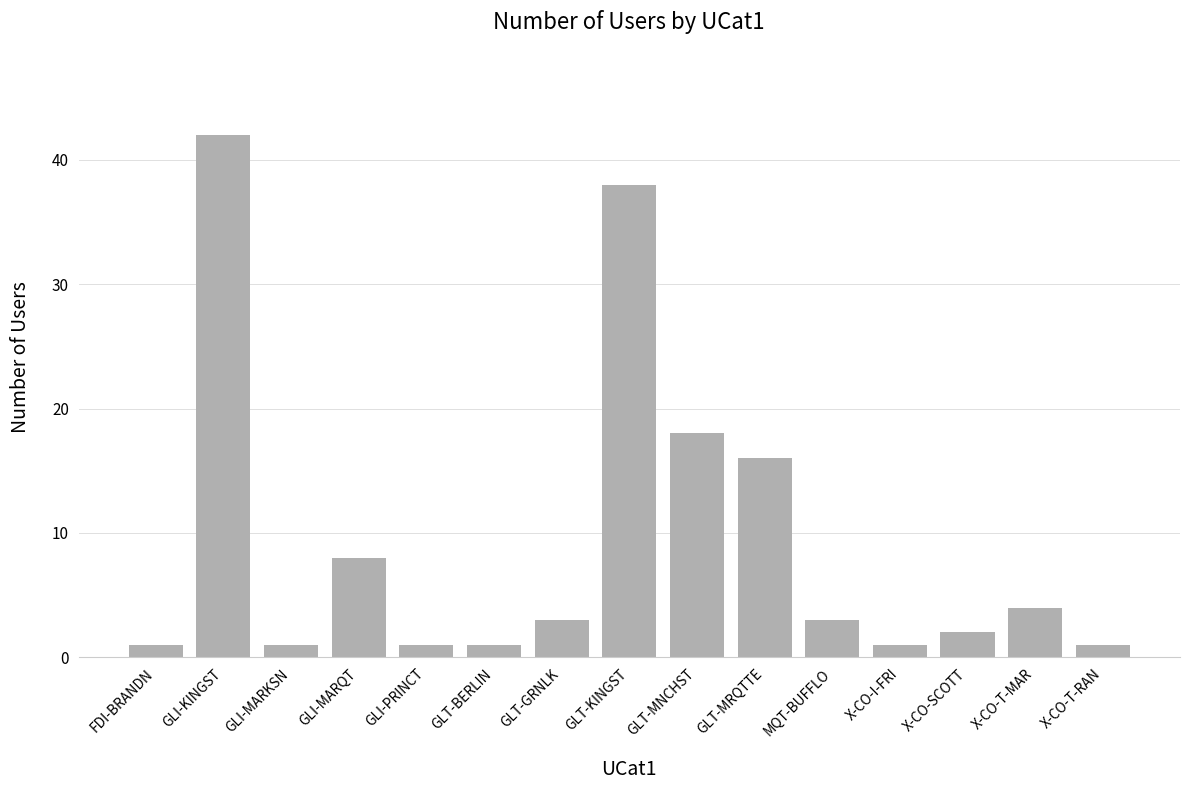

Which label corresponds to the largest value in the chart?

GLI-KINGST